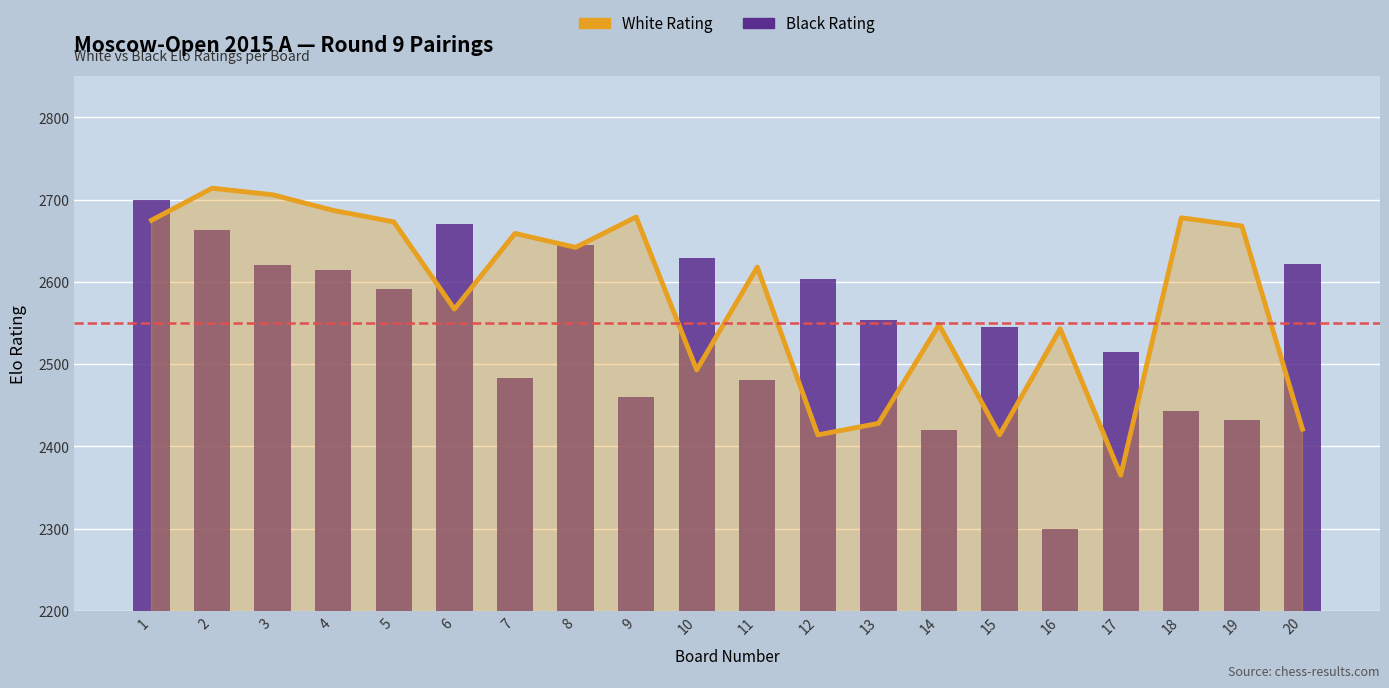

What is the total value across all series at 4?

5302